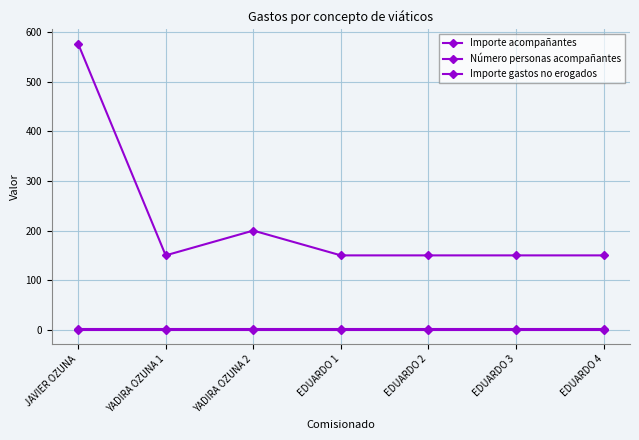

Does the chart display data point markers on the line(s)?

Yes